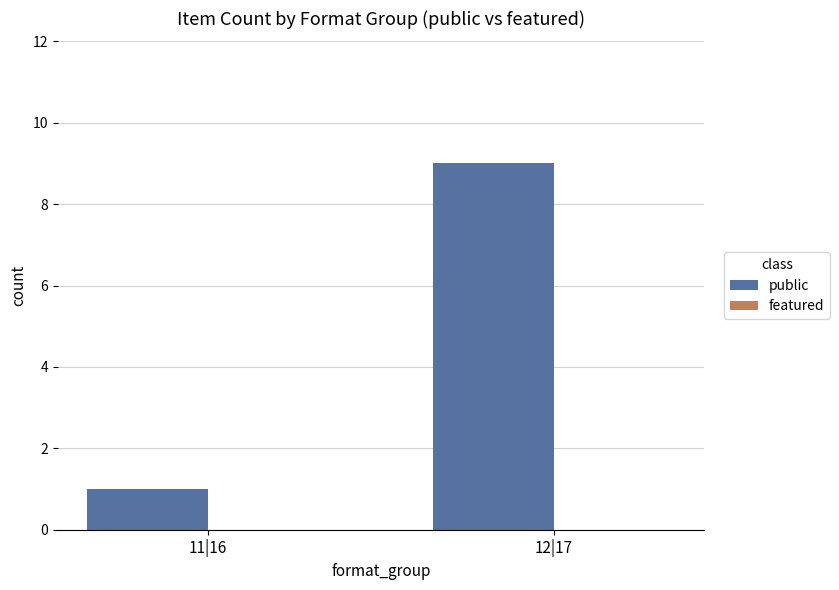

Reading right to left, list all the values displayed in this chart.

12|17=9	11|16=1